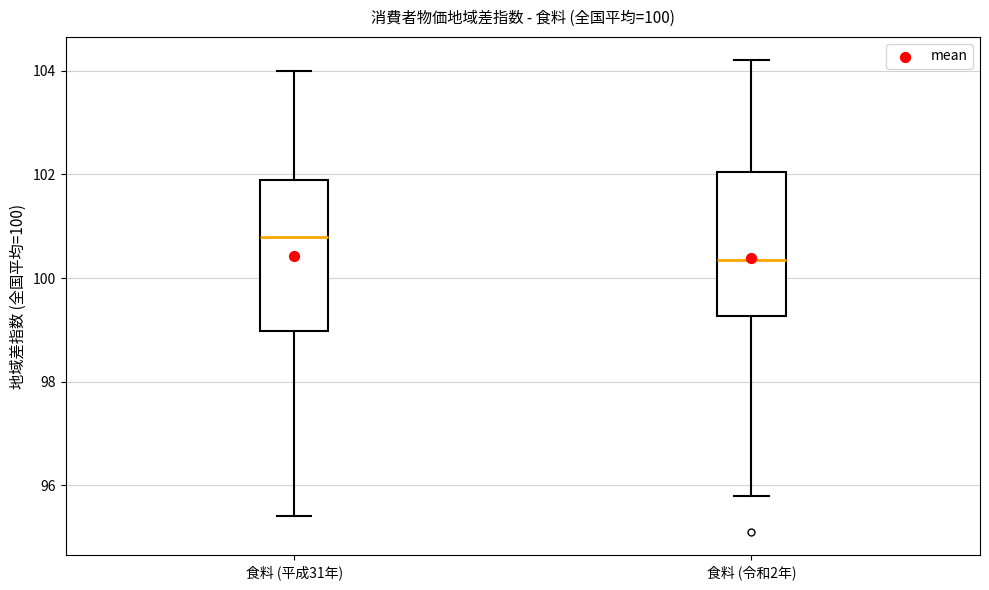

Which box has the highest median line?

食料 (平成31年)